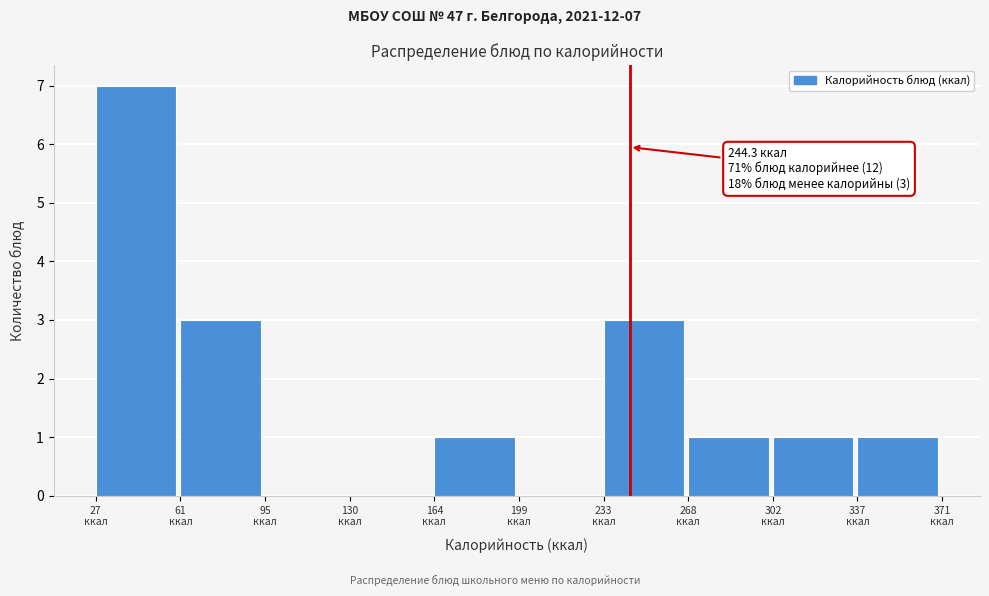

Over which range of the x-axis is the bar tallest?

25 to 60